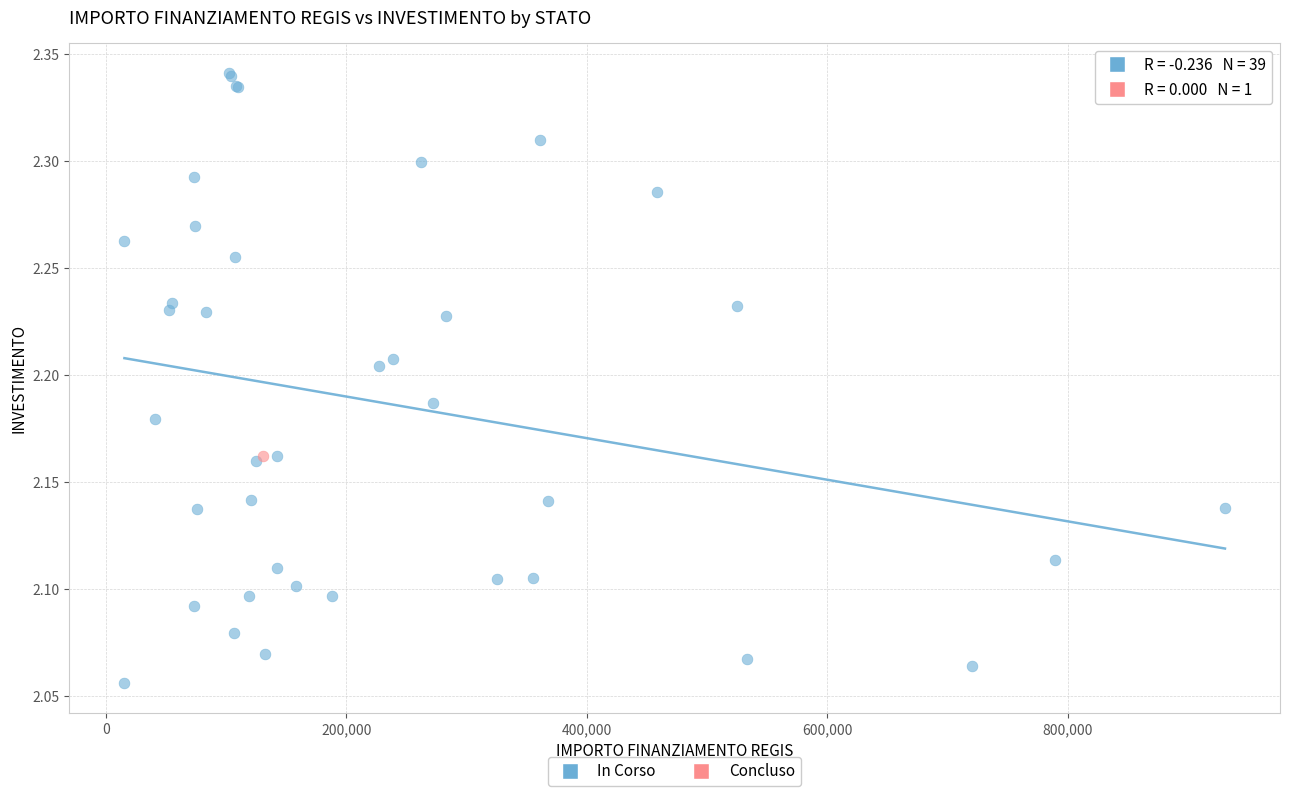

What are all the series names shown in the legend?

In Corso, Concluso